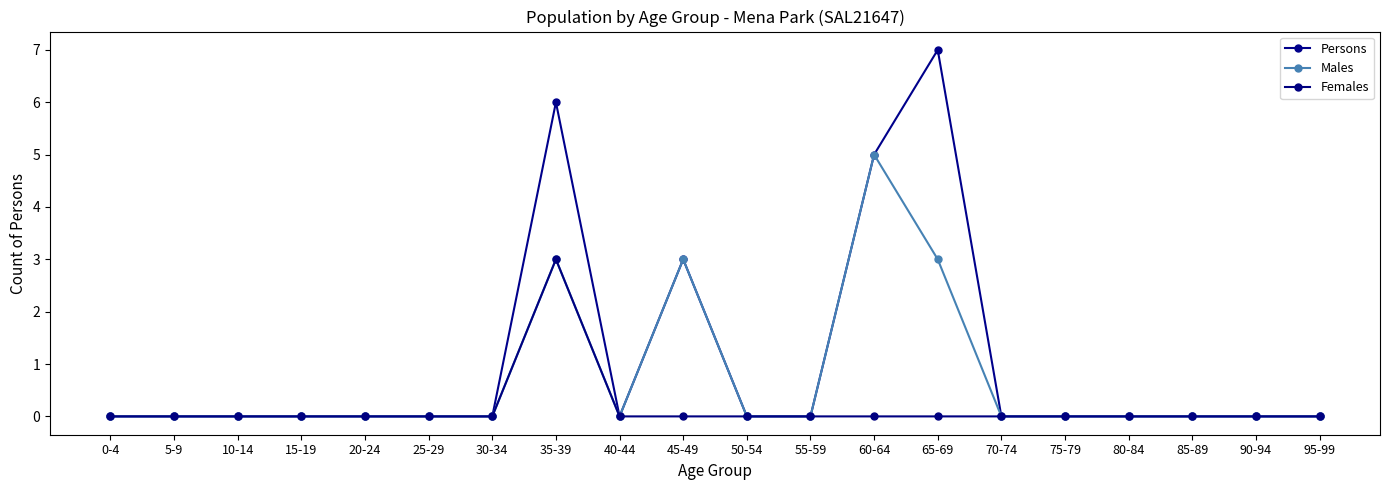

Is this an area chart (filled region under the line)?

No